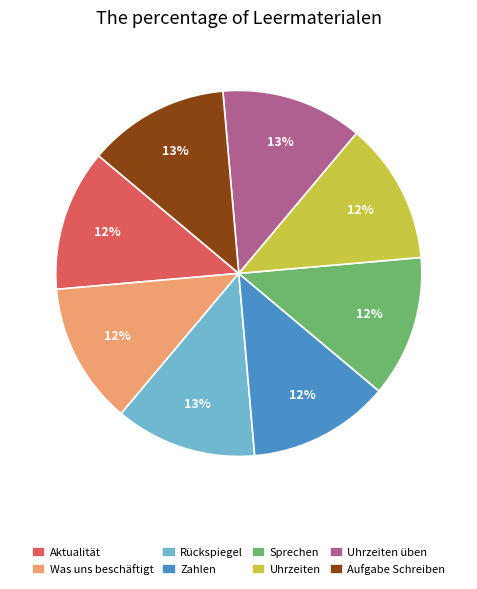

Does Rückspiegel represent more than half of the total?

No